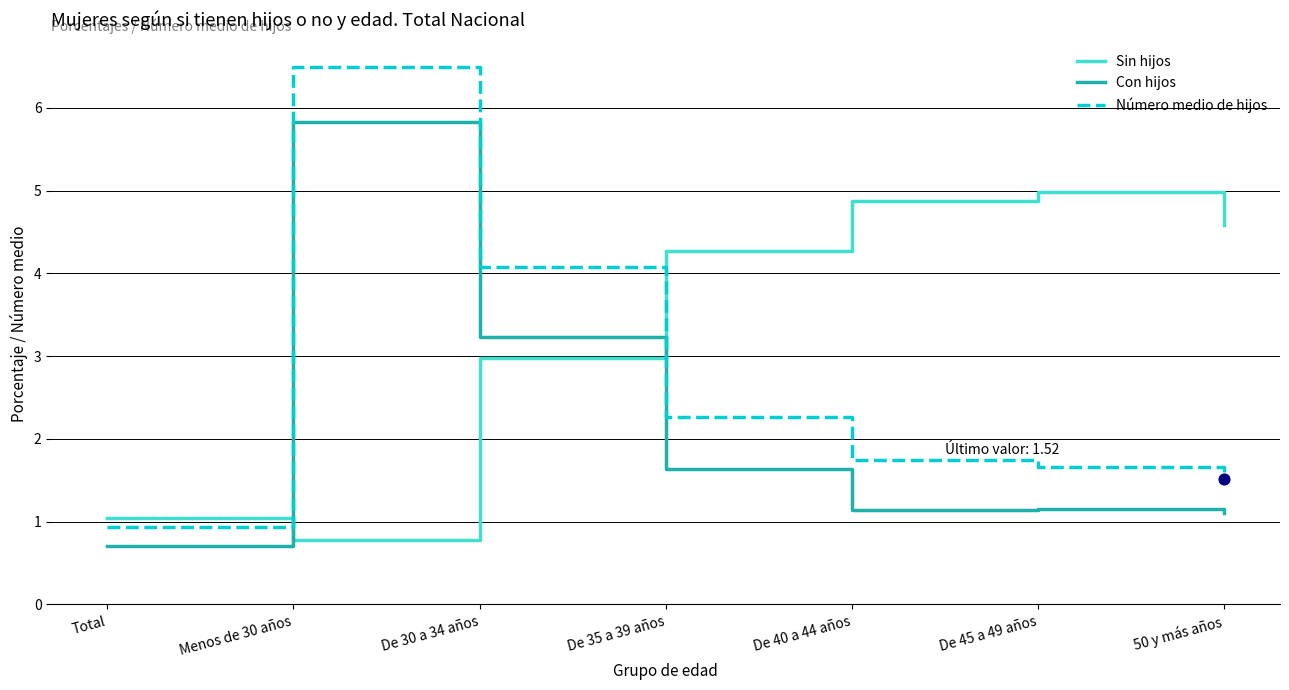

Between Total and De 35 a 39 años, which series saw the biggest shift?

Sin hijos